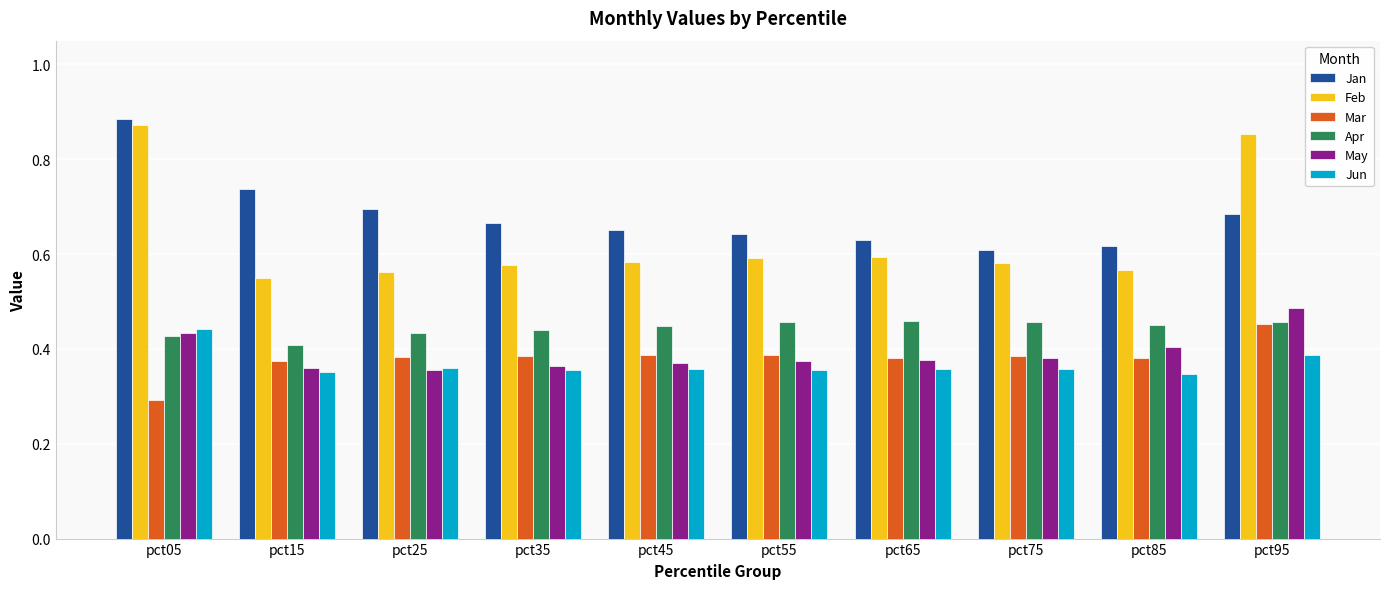

Which label corresponds to the largest value in the chart?

pct05